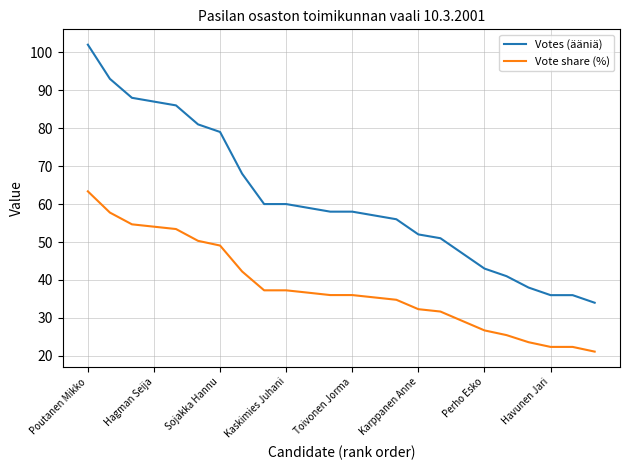

Which series has the largest total across all categories?

Votes (ääniä)